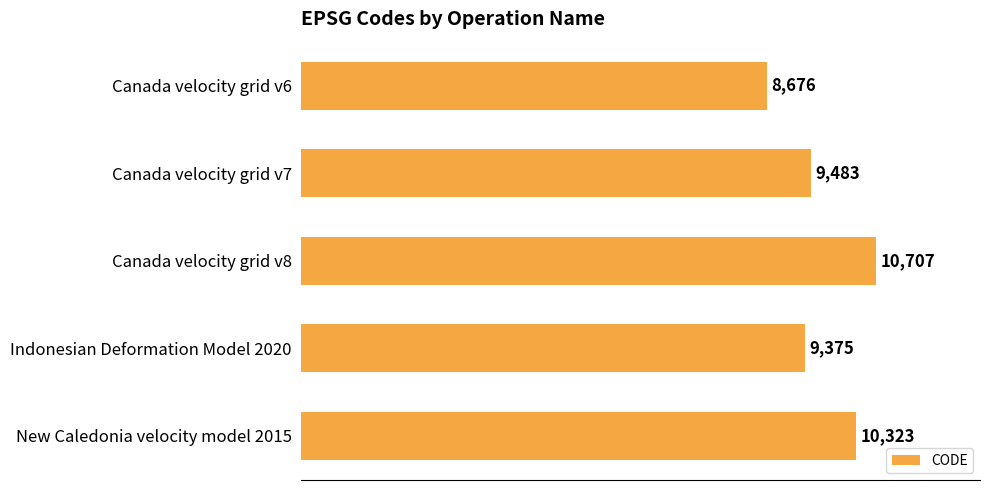

What is the minimum value shown in the chart?

8676